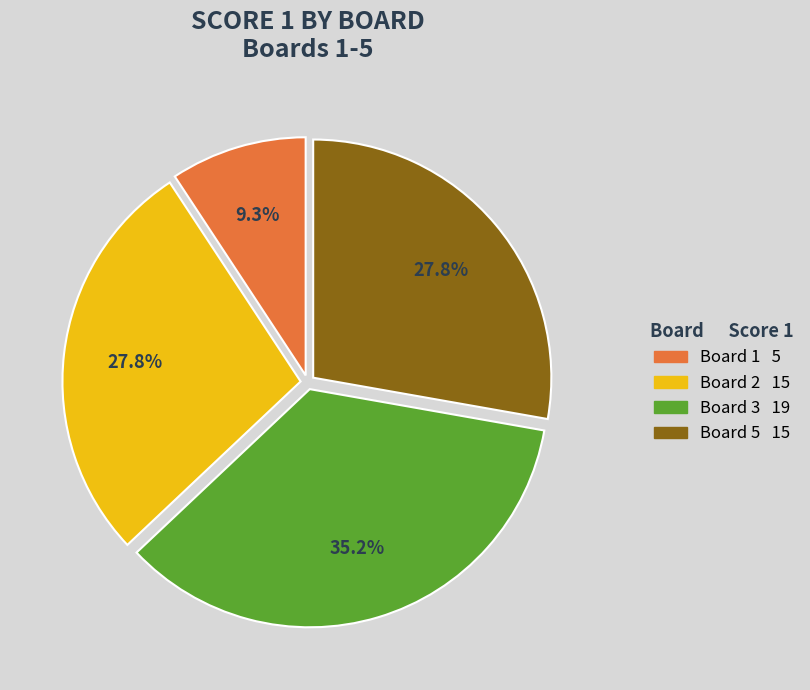

Does any single category account for the majority?

No